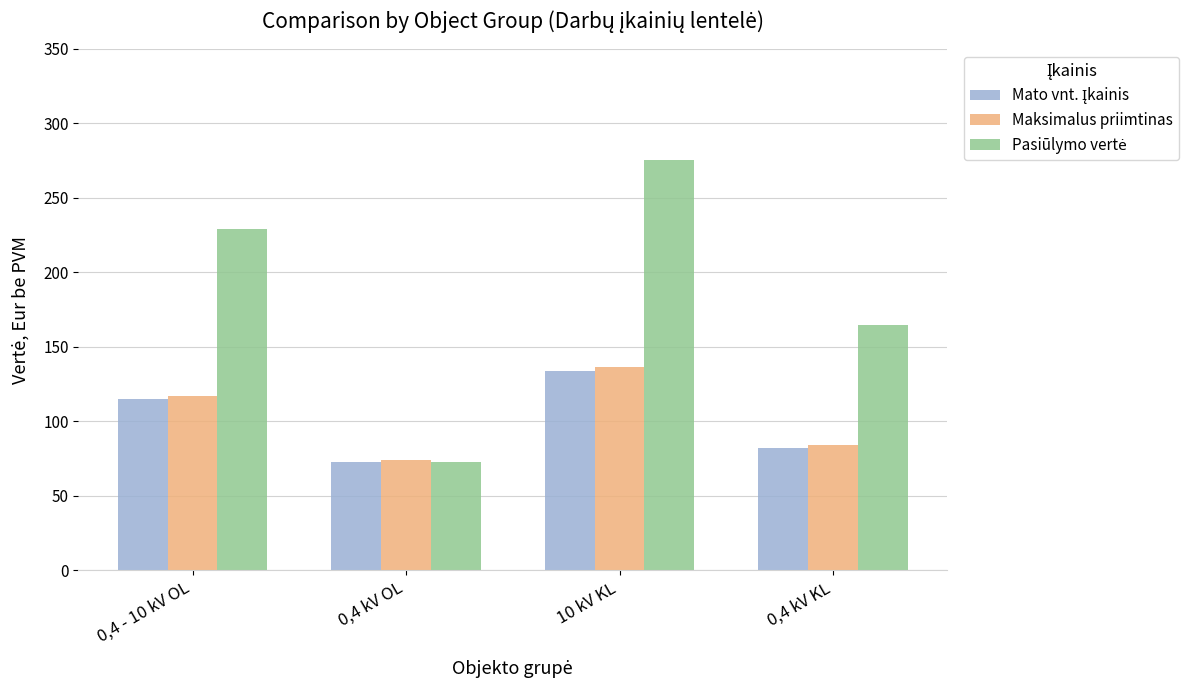

What is the greatest value displayed?

275.2